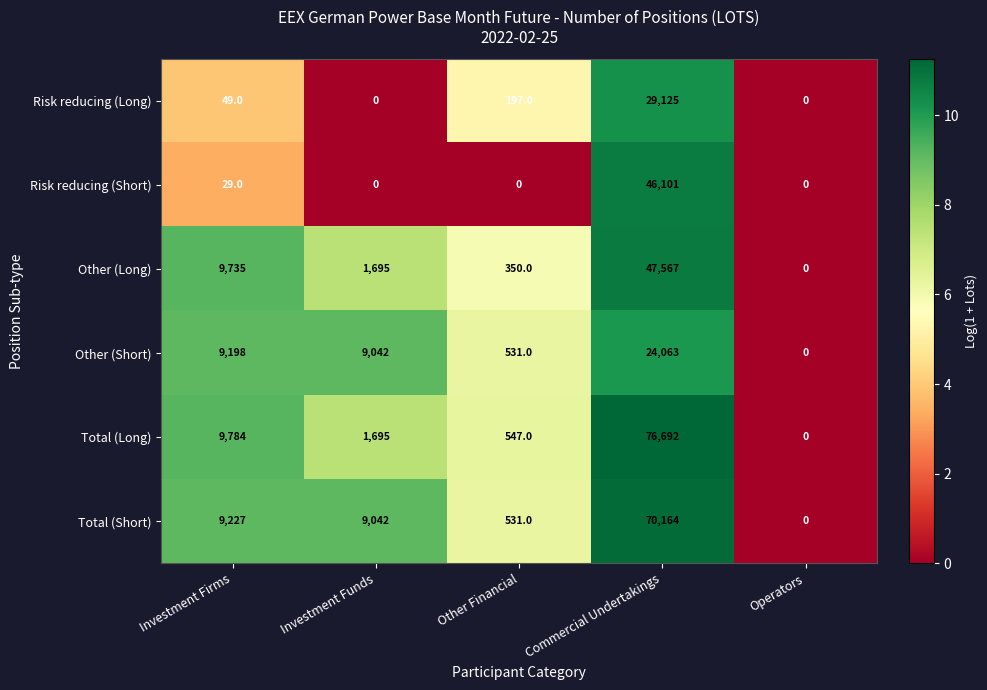

List the labels in order of Other (Long) value, largest first.

Commercial Undertakings, Investment Firms, Investment Funds, Other Financial, Operators